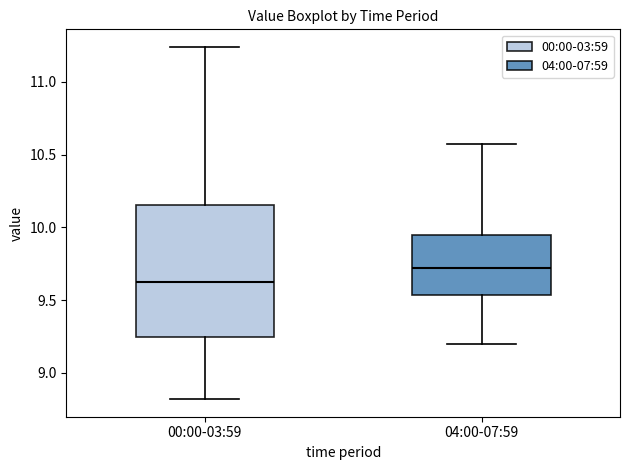

Which box has the lowest median line?

00:00-03:59